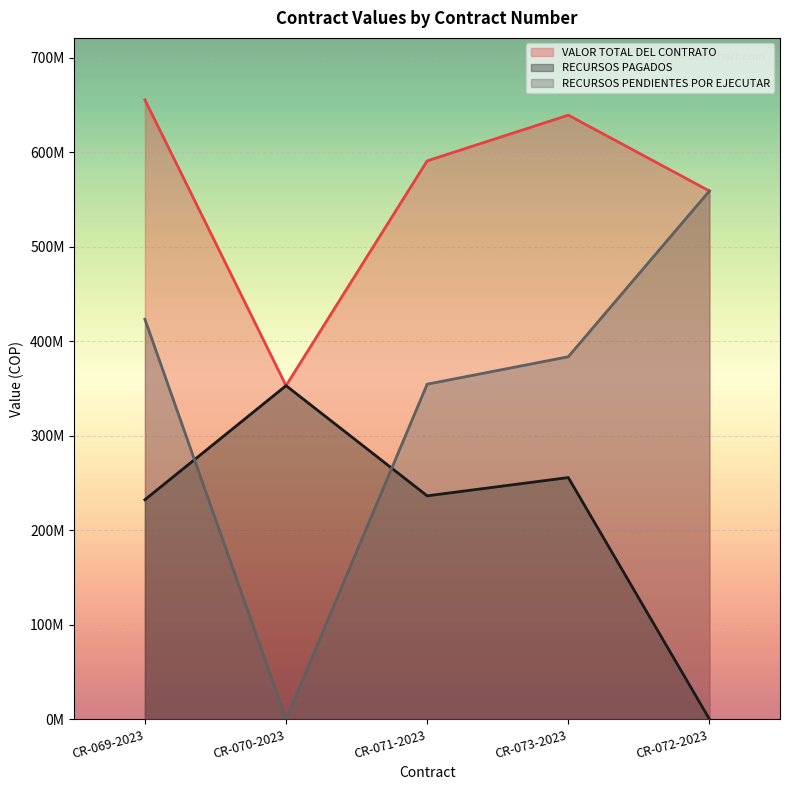

Which series has the widest spread of values?

RECURSOS PENDIENTES POR EJECUTAR